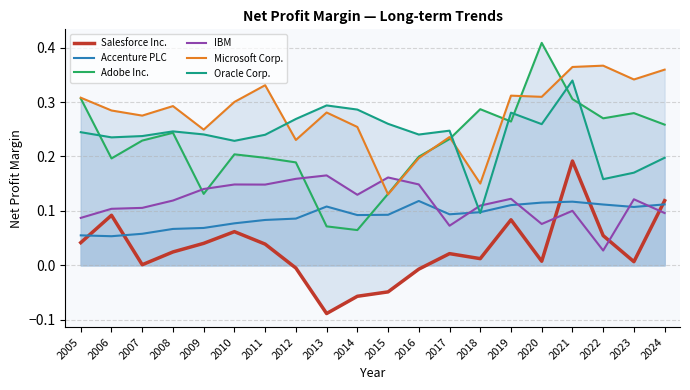

Between 2011 and 2023, which series saw the biggest shift?

Adobe Inc.